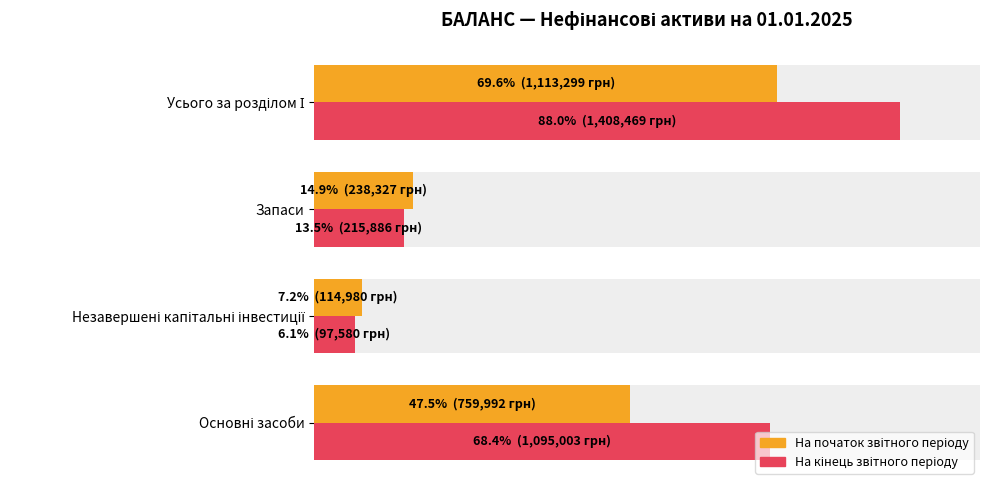

Reading right to left, list all the values displayed in this chart.

На початок звітного періоду: 1113299	238327	114980	759992
На кінець звітного періоду: 1408469	215886	97580	1095003